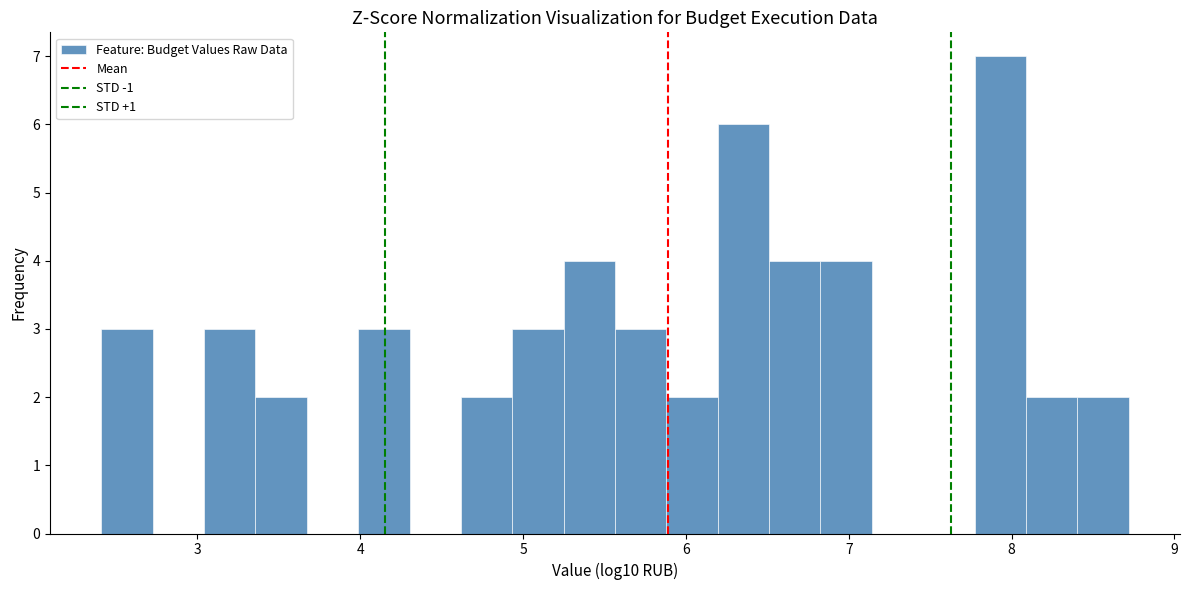

Around what value on the x-axis is the tallest bar? Give the approximate position of its centre, as read against the axis.

7.9